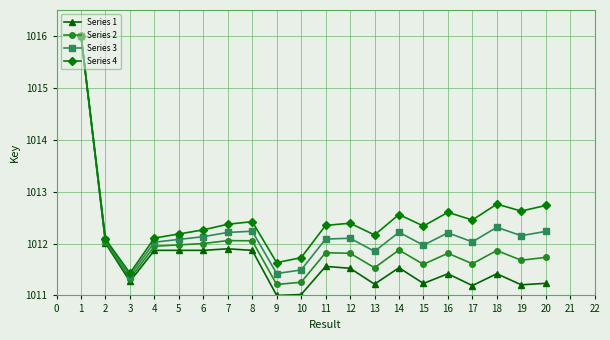

Rank the series at 8 from lowest to highest value.

Series 1, Series 2, Series 3, Series 4